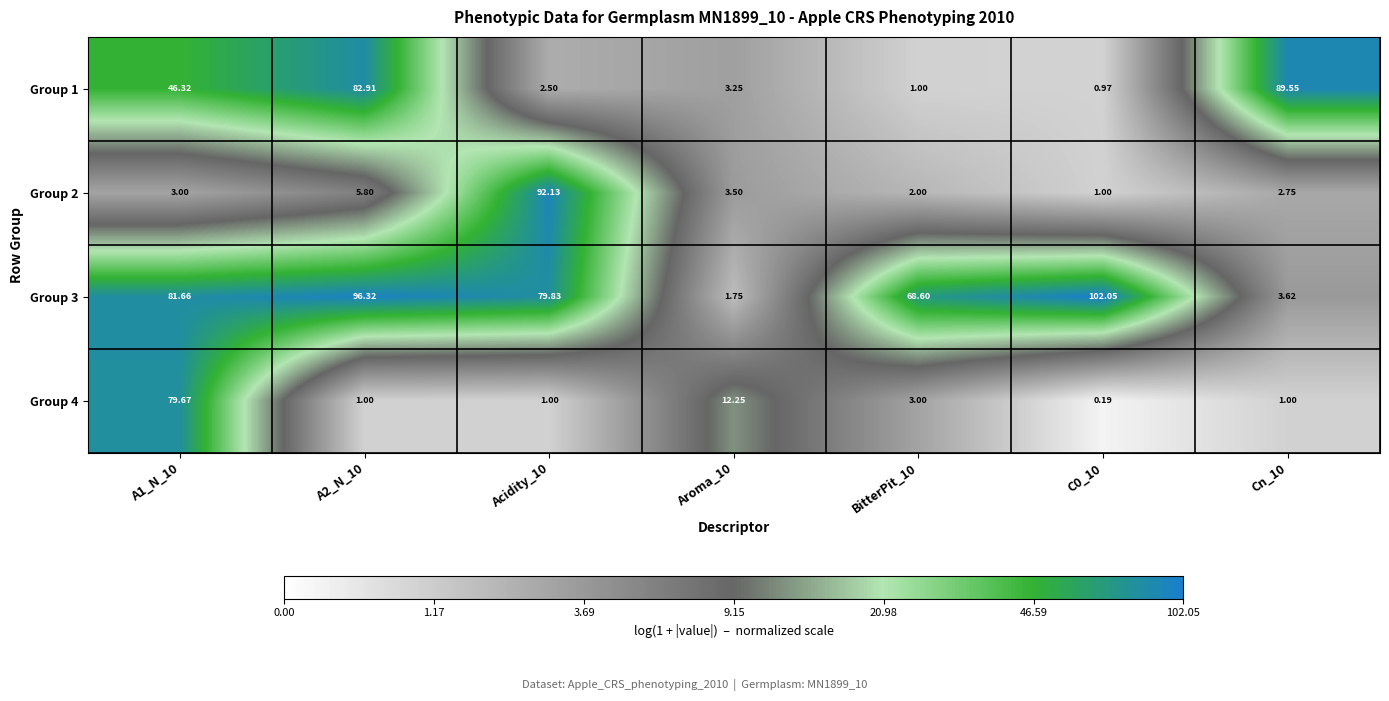

Is the value of Group 2 at Aroma_10 greater than the value of Group 4 at A1_N_10?

No